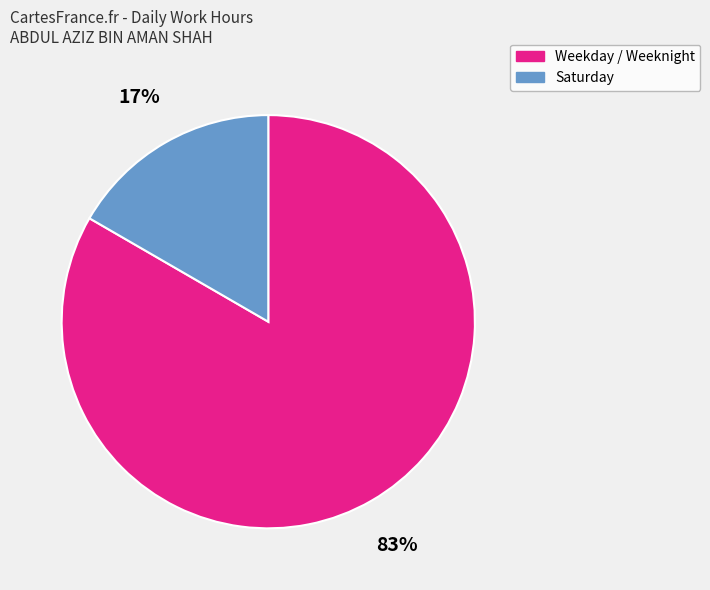

Does any single category account for the majority?

Yes